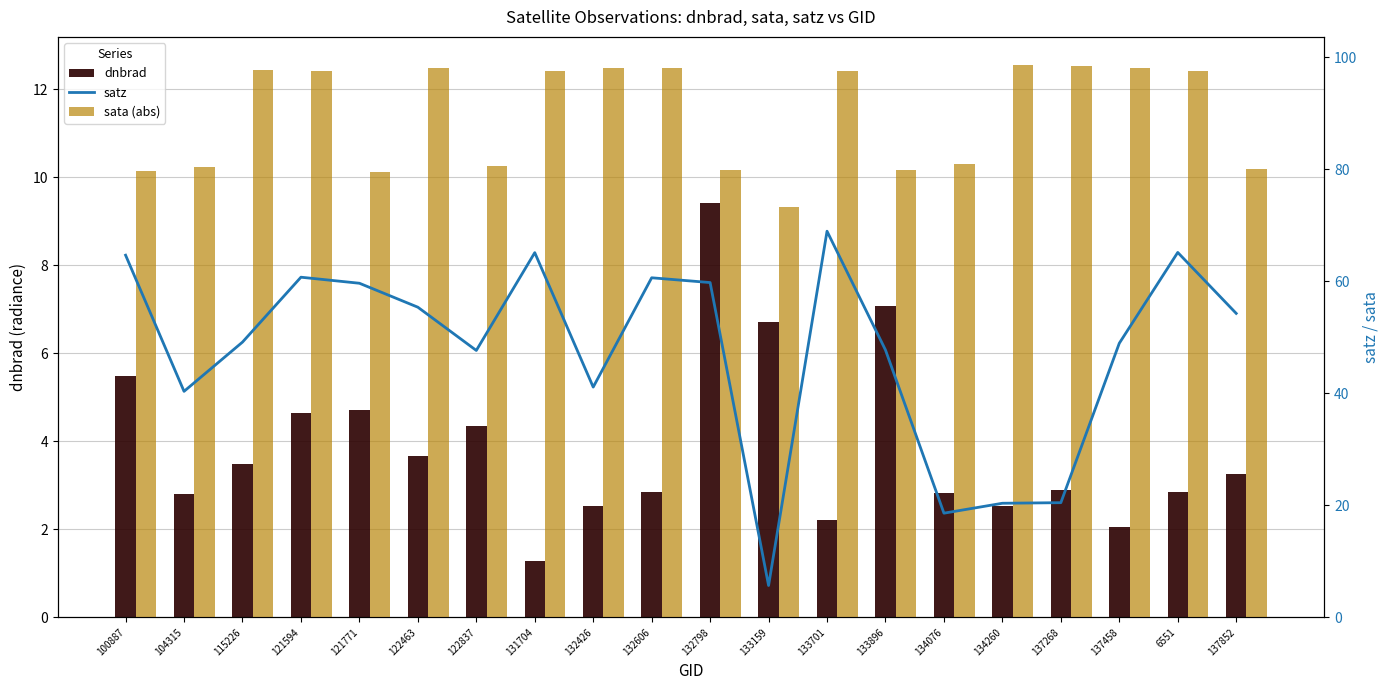

Is the value of sata (abs) at 100887 greater than the value of satz at 133701?

Yes